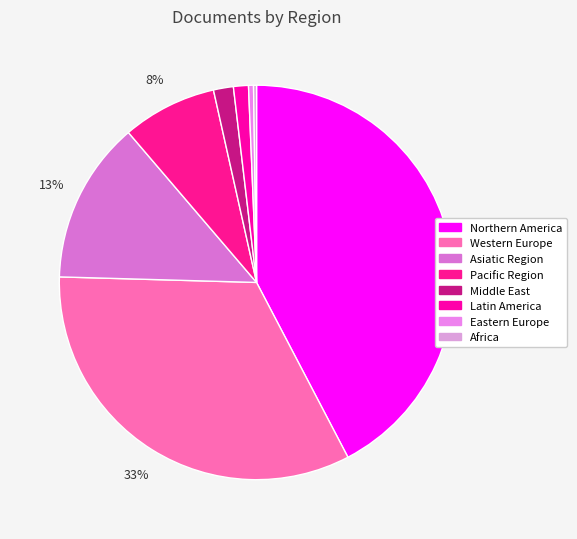

To the nearest percent, what is the average slice percentage?

12%